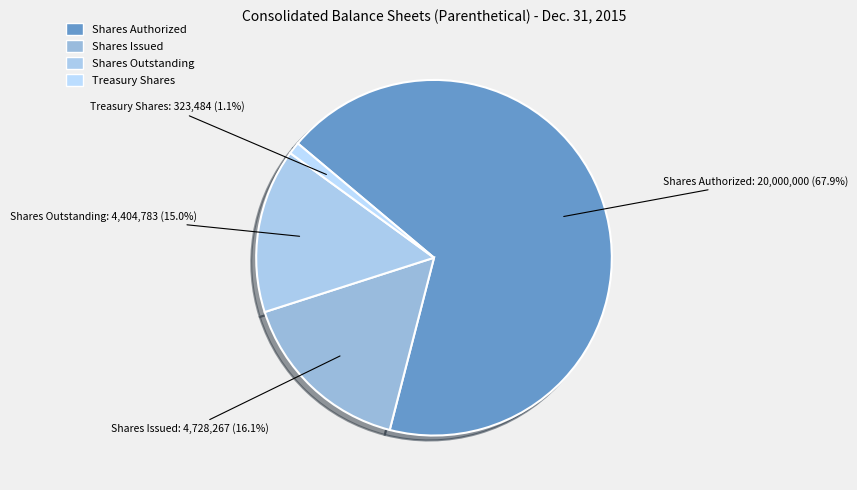

What percentage is NOT represented by Shares Issued?

83.9%